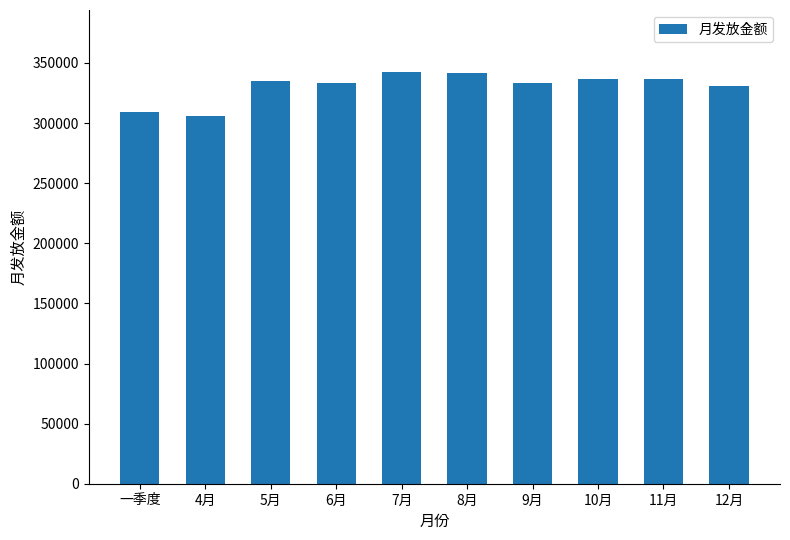

Does the chart contain stacked bars?

No